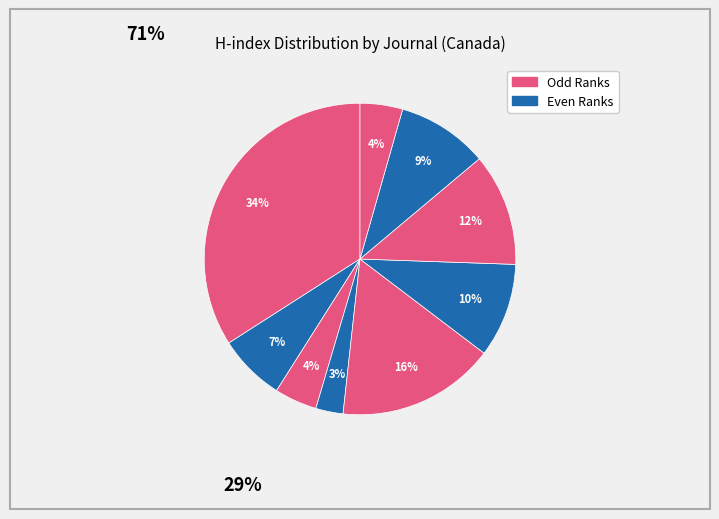

How many segments does this pie chart have?

9